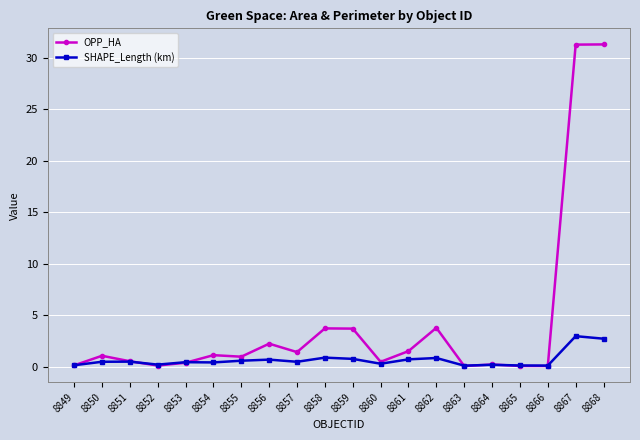

What is the maximum value shown in the chart?

31.3